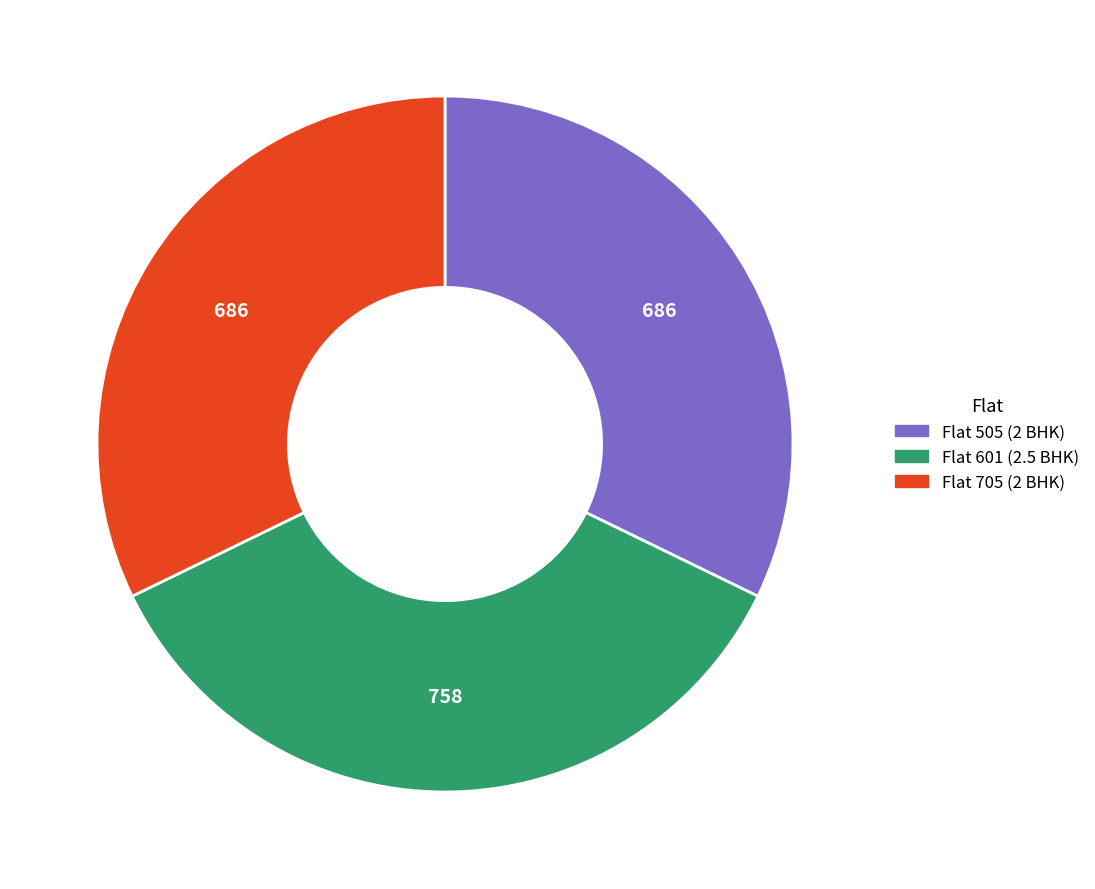

True or false: Flat 705 (2 BHK) accounts for 20% of the total.

False